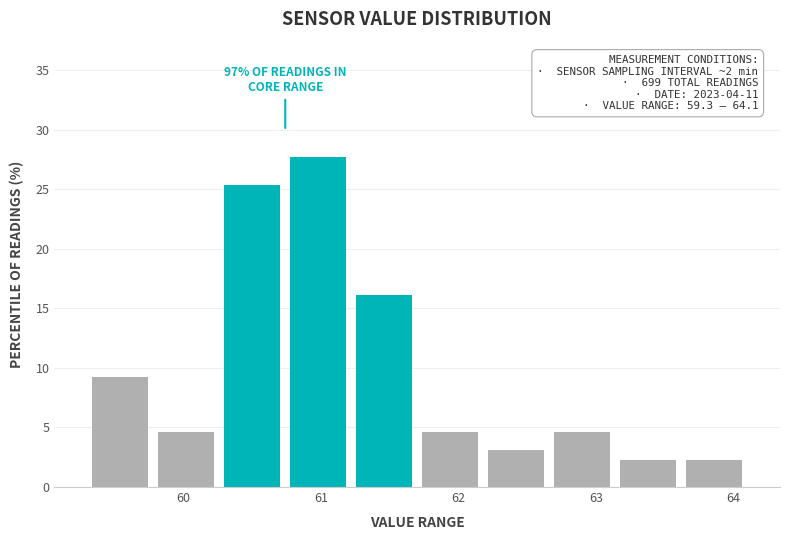

Which range on the x-axis has the tallest bar?

60.74 to 61.22